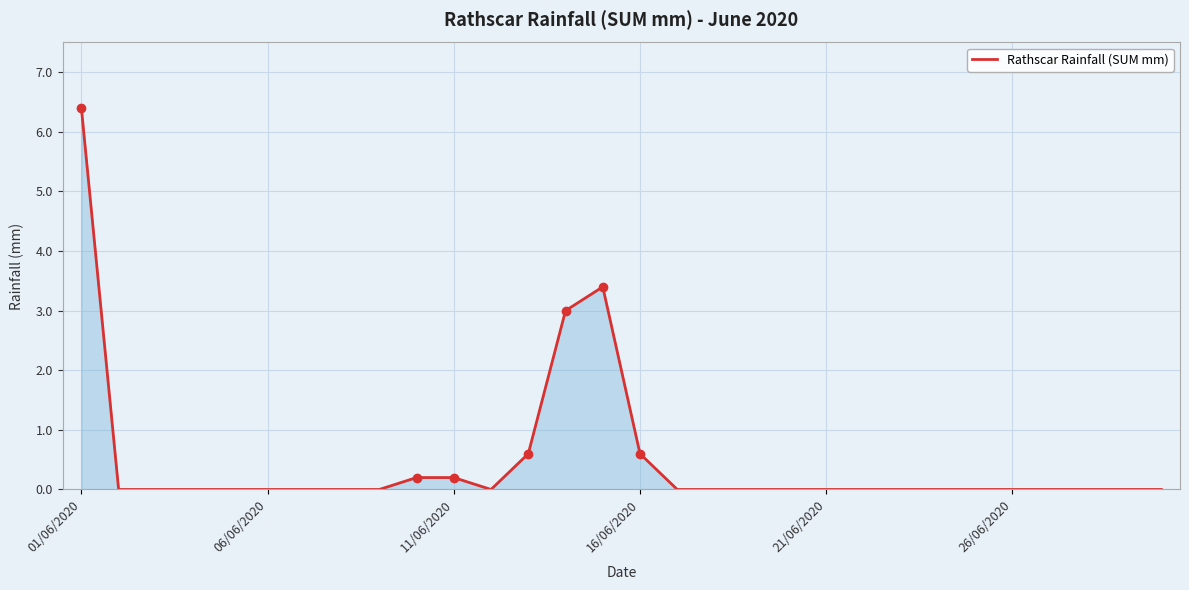

What is the maximum value shown in the chart?

6.4